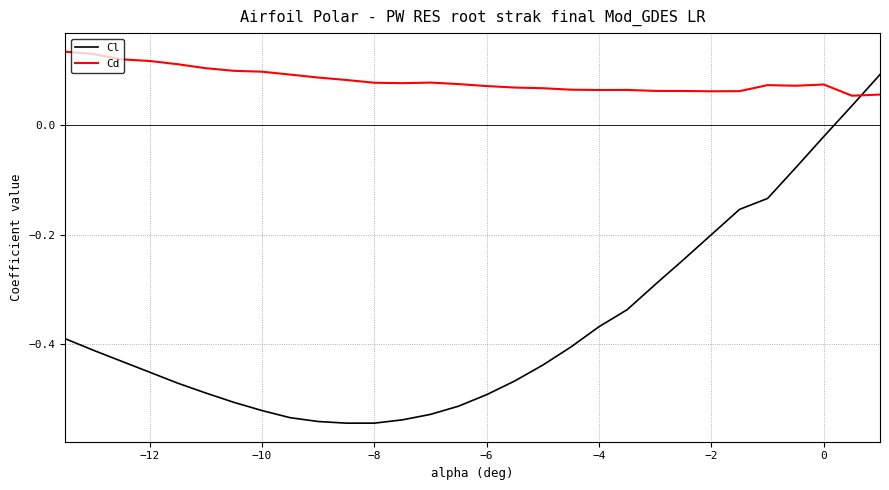

True or false: Cl has more than 2 interior local peaks.

False